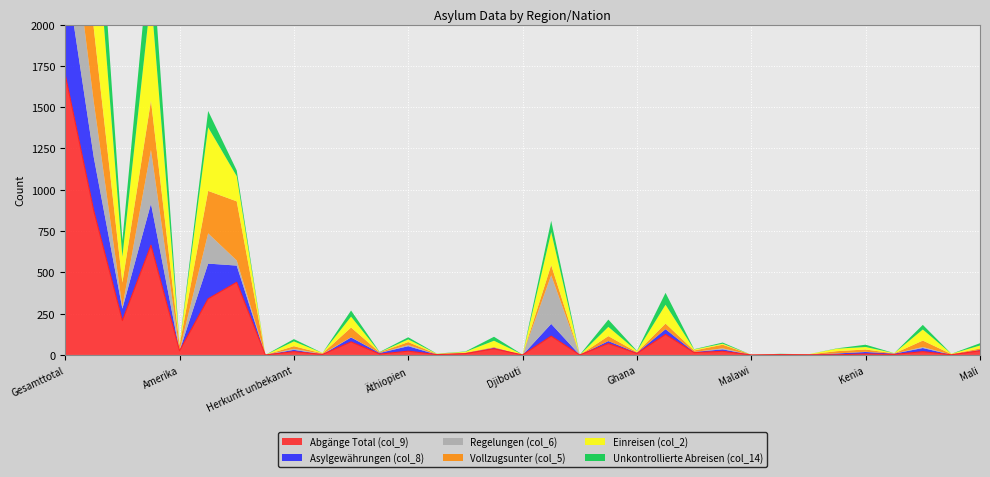

Reading right to left, transcribe all the data shown in this chart.

Abgänge Total (col_9): 25	1	20	3	6	1	1	2	0	22	14	124	9	69	0	114	0	37	8	2	23	5	79	3	20	0	440	340	25	664	208	872	1697
Asylgewährungen (col_8): 5	0	22	5	12	8	1	1	0	12	4	32	4	15	0	74	0	6	2	0	30	7	27	0	11	0	101	213	0	252	72	324	649
Regelungen (col_6): 0	0	6	0	1	0	0	0	0	6	0	0	0	0	0	294	0	0	0	0	7	0	1	3	6	0	31	183	3	325	10	335	558
Vollzugsunter (col_5): 9	4	39	1	14	14	1	0	1	22	9	34	4	30	0	62	0	5	4	3	18	4	59	3	16	0	358	257	31	298	148	446	1108
Einreisen (col_2): 18	2	67	2	15	15	1	2	0	6	6	114	6	56	0	200	2	38	5	2	16	0	66	3	29	0	152	385	6	632	157	789	1361
Unkontrollierte Abreisen (col_14): 14	0	28	0	14	2	0	2	0	7	2	72	2	44	1	68	0	24	2	1	13	2	37	0	14	0	35	99	1	351	97	448	597